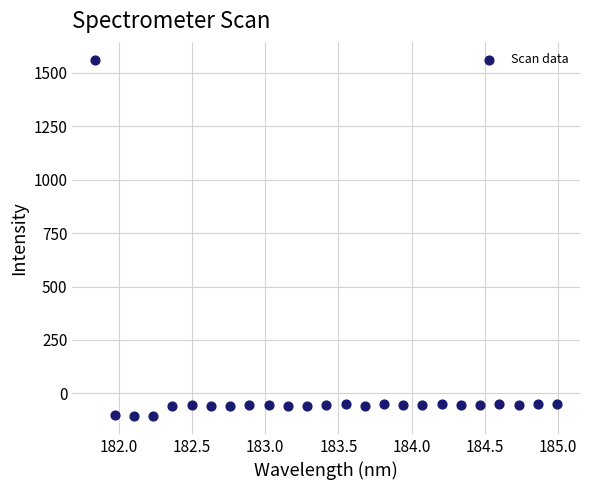

What is the range of Y values (max minus min)?

1668.8